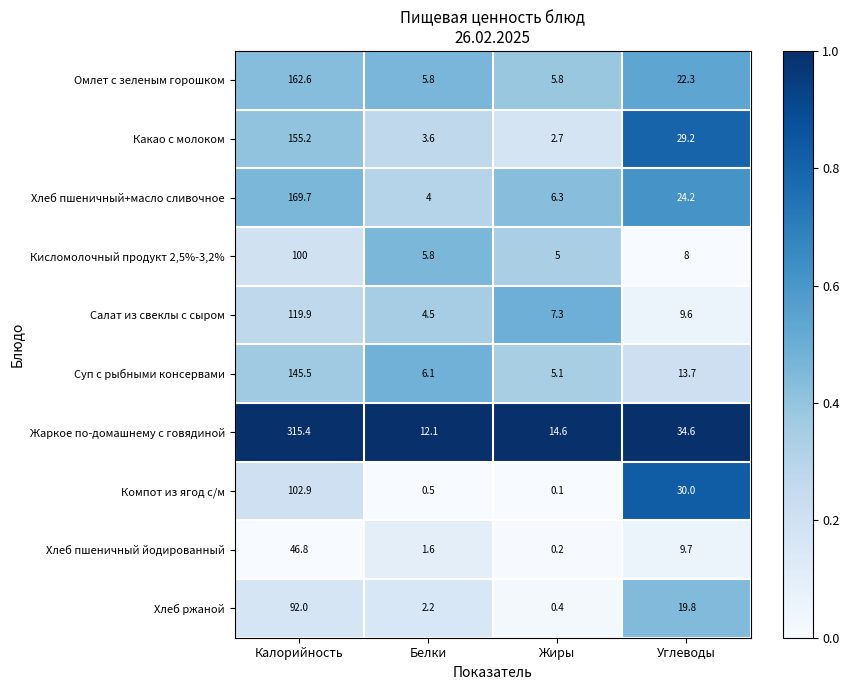

The value of Салат из свеклы с сыром at Жиры is 3.0. True or false?

False